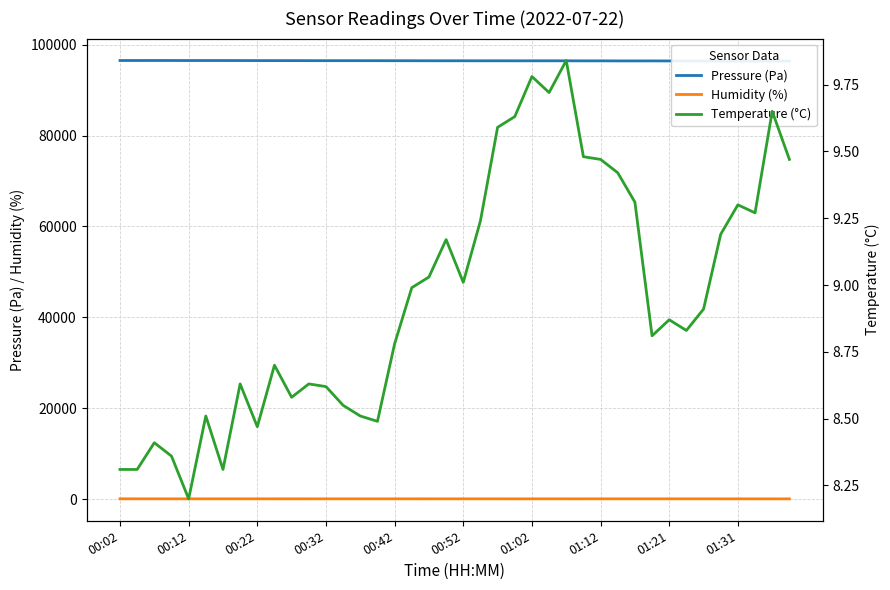

True or false: Temperature (°C) and Pressure (Pa) intersect in this chart.

False